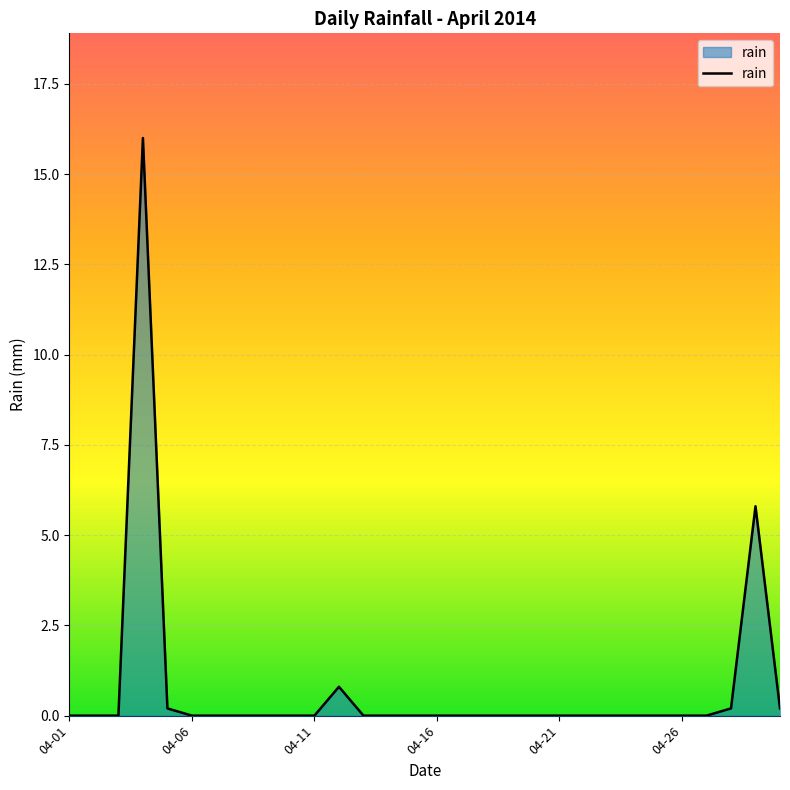

What is the difference between the maximum and minimum values?

16.0